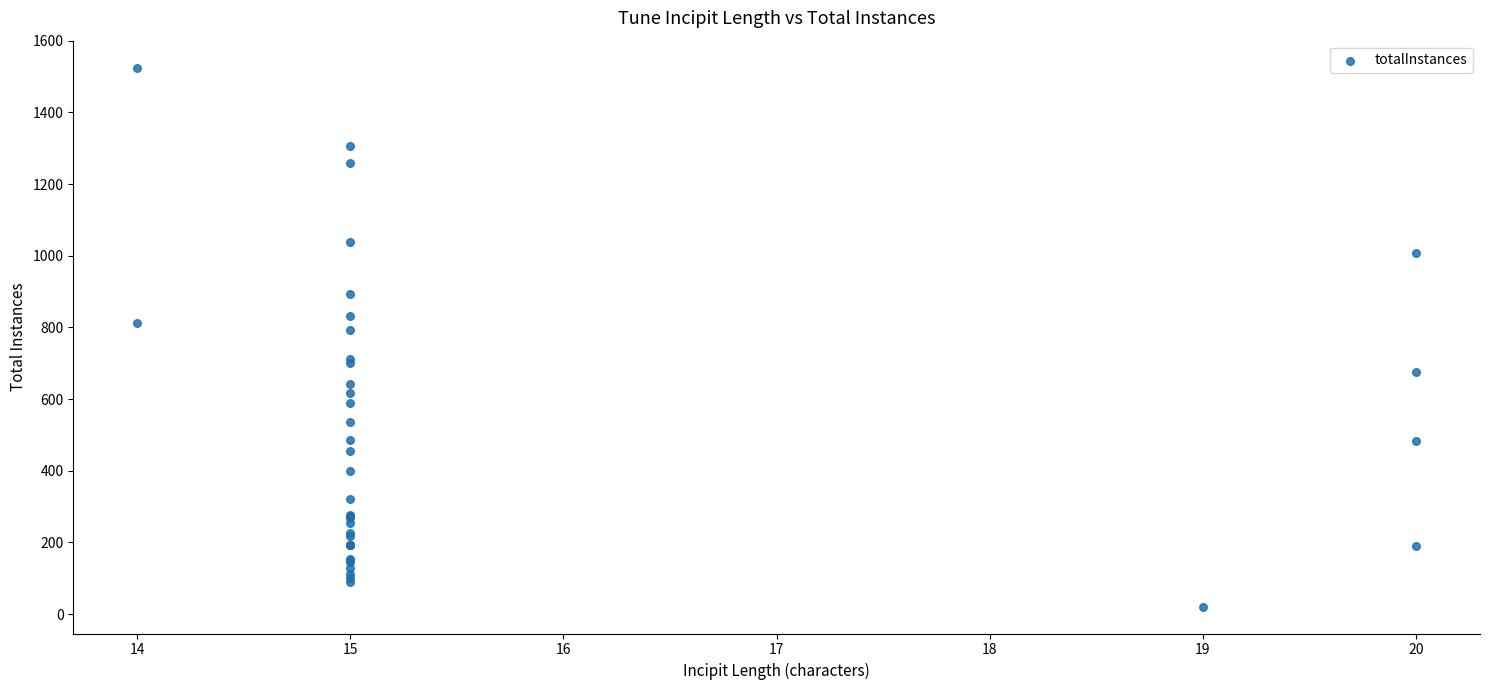

What Y value in the scatter plot is closest to 773?

794